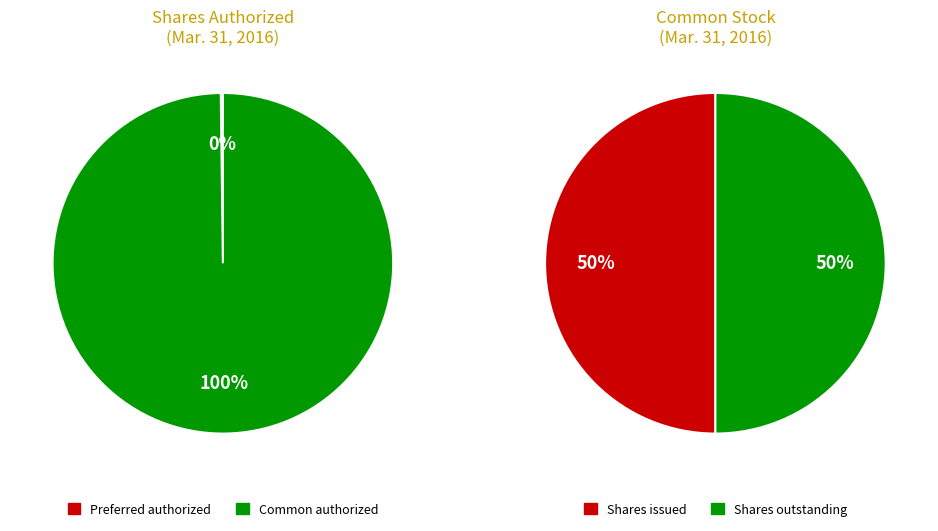

Which has a higher value, Common stock, shares issued or Preferred stock, shares authorized?

Common stock, shares issued